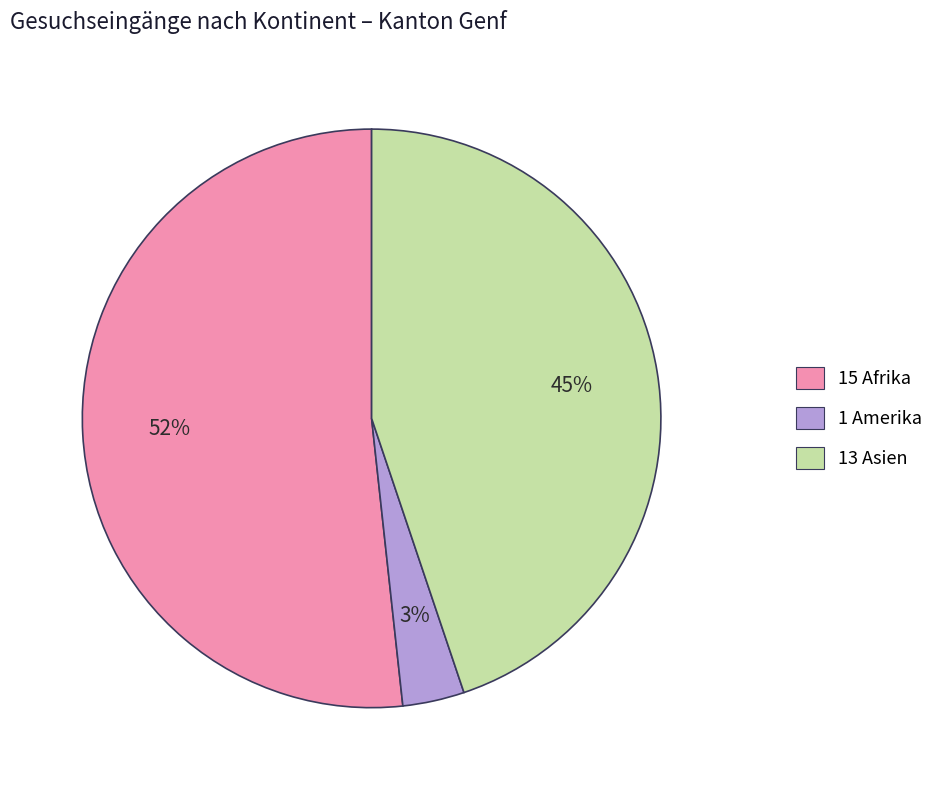

Is there any slice that represents more than half of the pie?

Yes